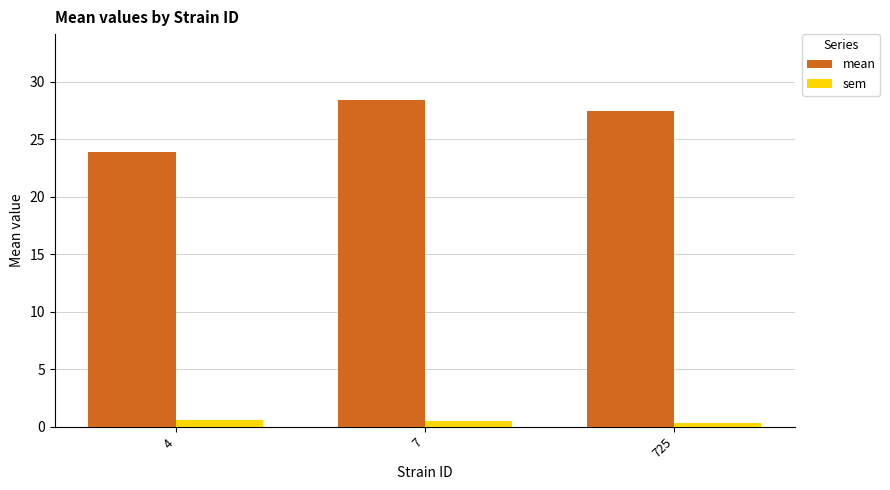

What is the sum of all mean values?

79.9